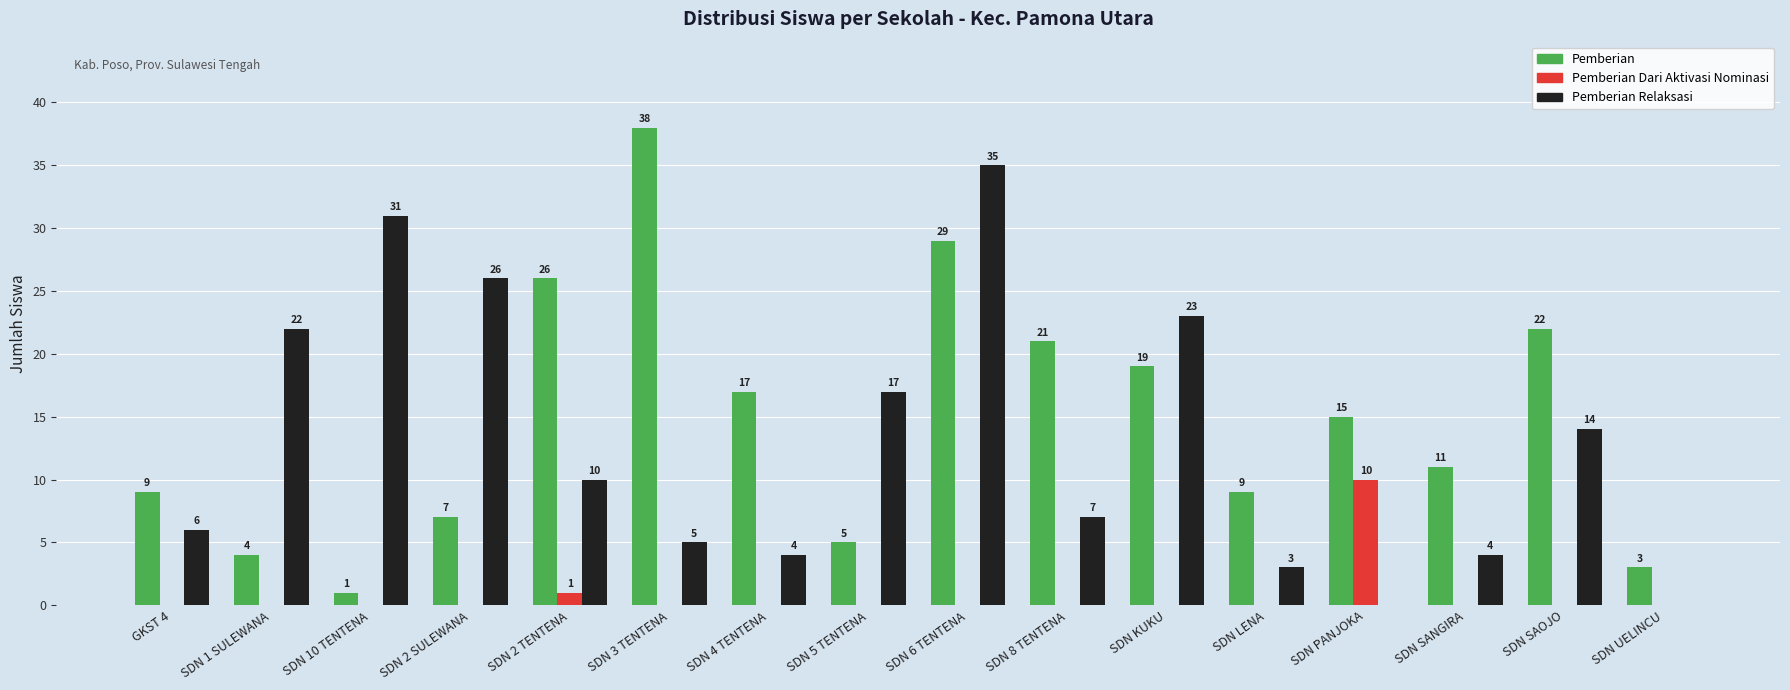

Is the value of Pemberian at SDN UELINCU greater than the value of Pemberian Relaksasi at SDN 4 TENTENA?

No